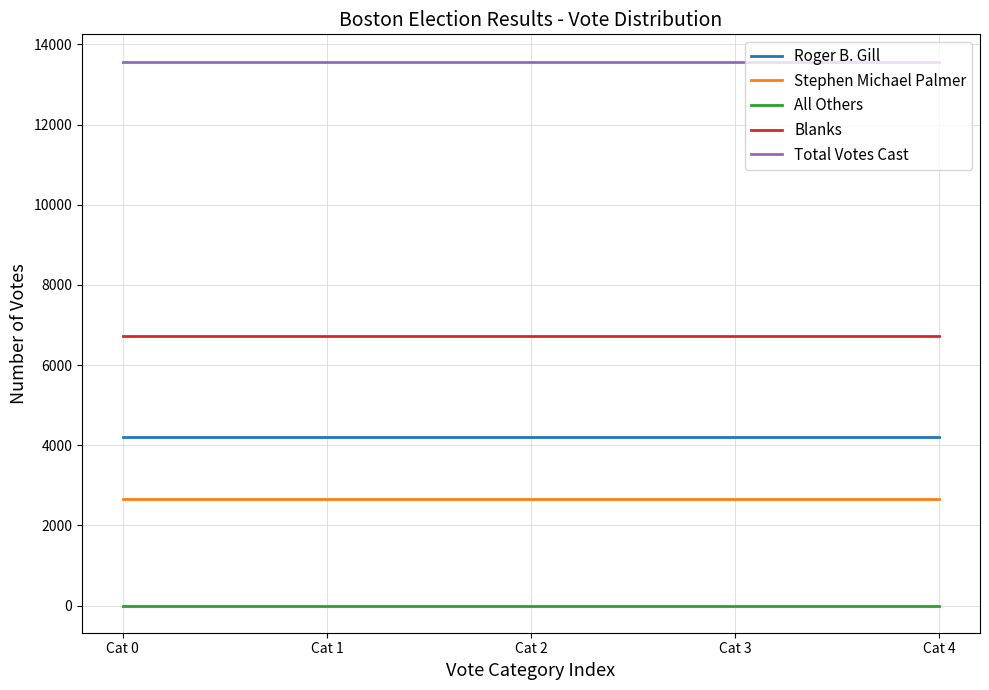

At how many categories does at least one series exceed 6502?

5